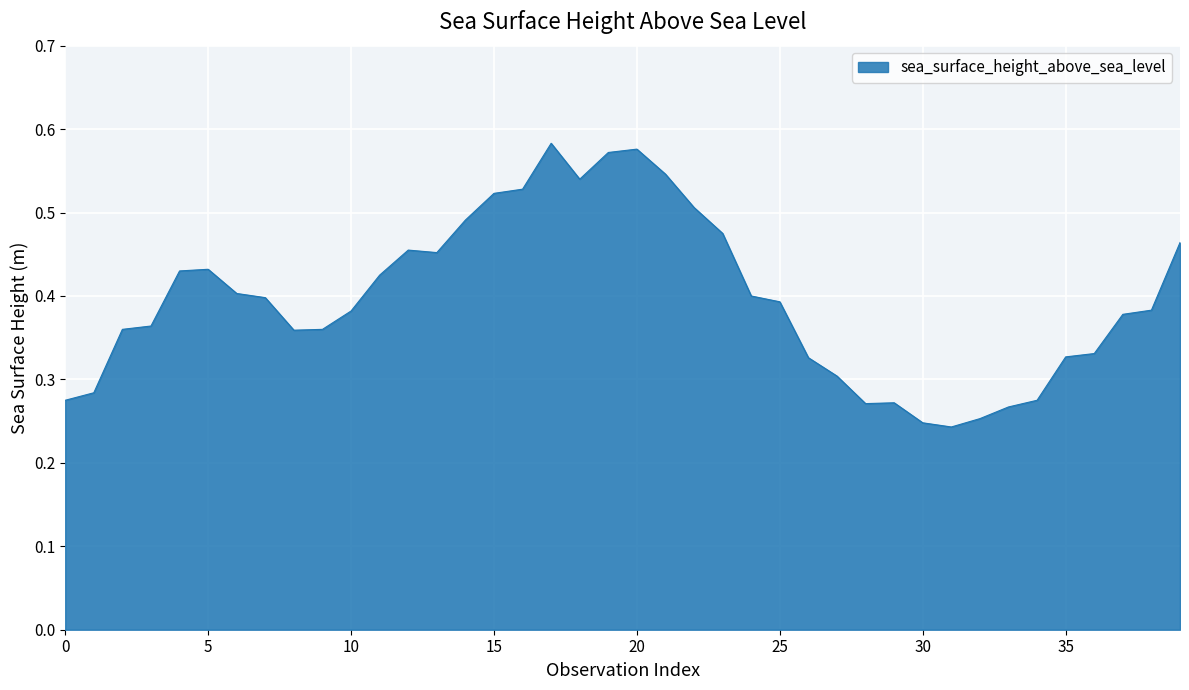

Is it true that the value at 15 is 0.3?

False